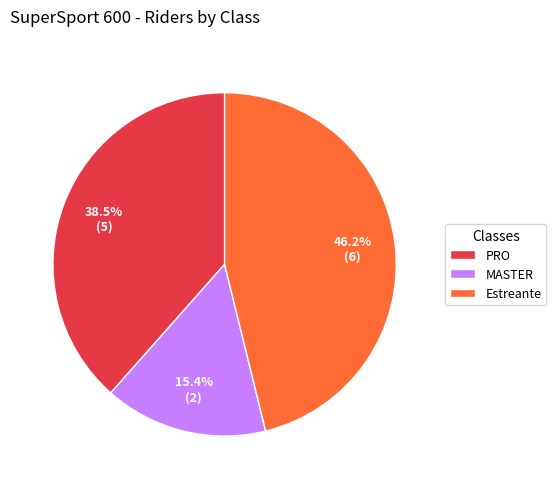

True or false: MASTER accounts for 7% of the total.

False